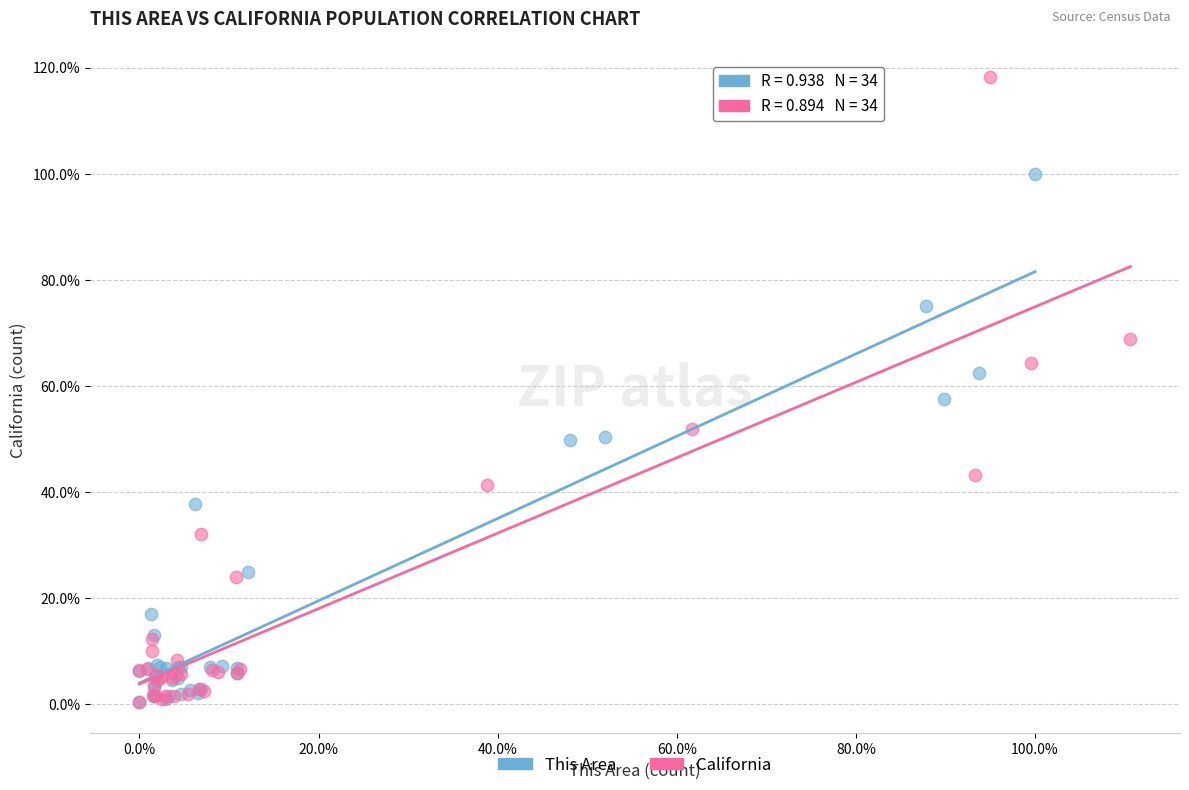

What are all the series names shown in the legend?

This Area, California